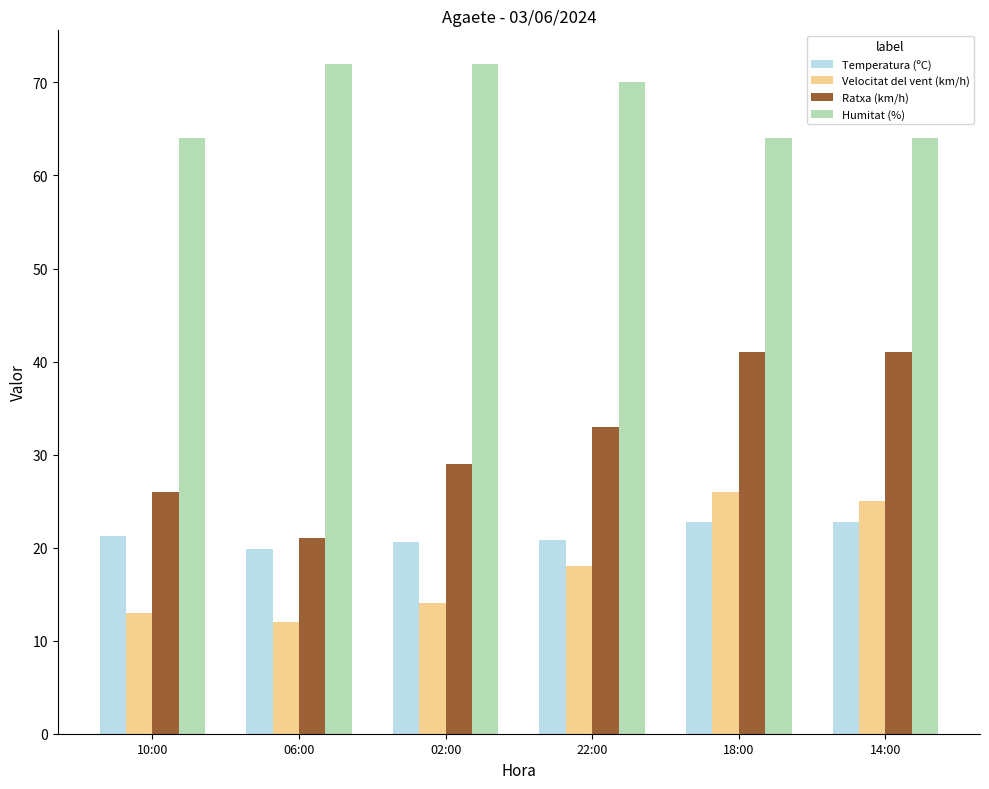

What is the difference between the Humitat (%) values at 06:00 and 10:00?

8.0